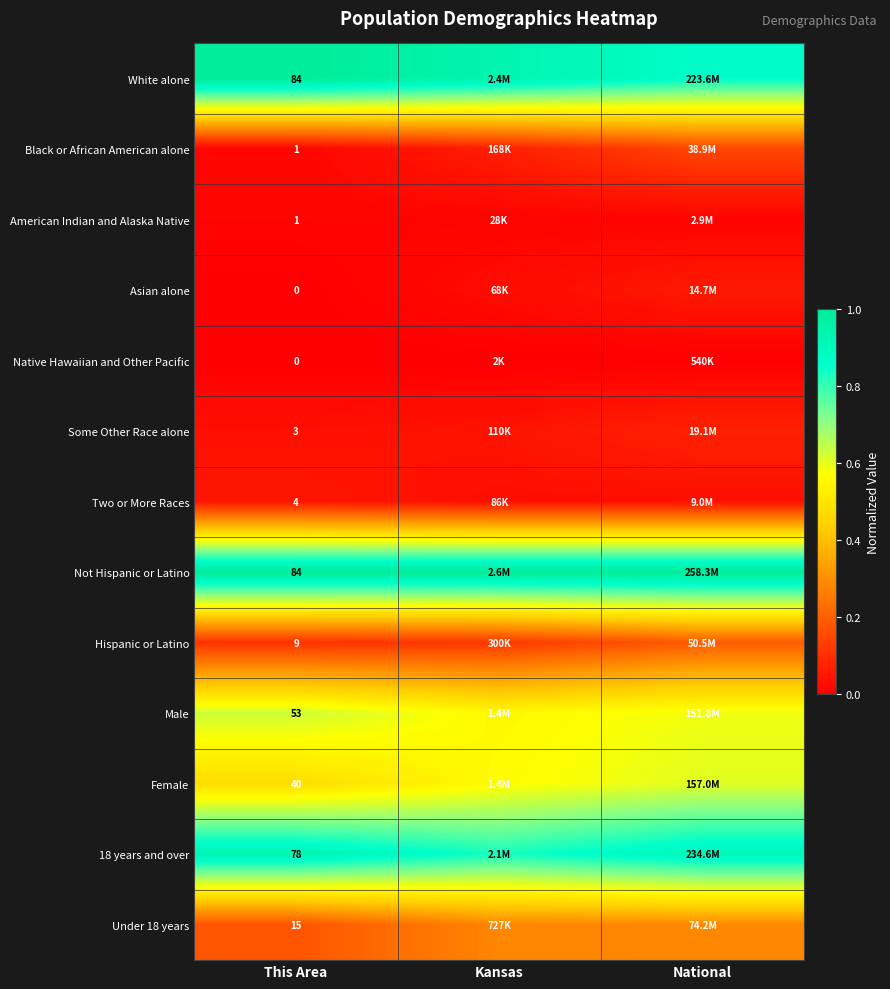

The value of American Indian and Alaska Native at This Area is 0.0. True or false?

False